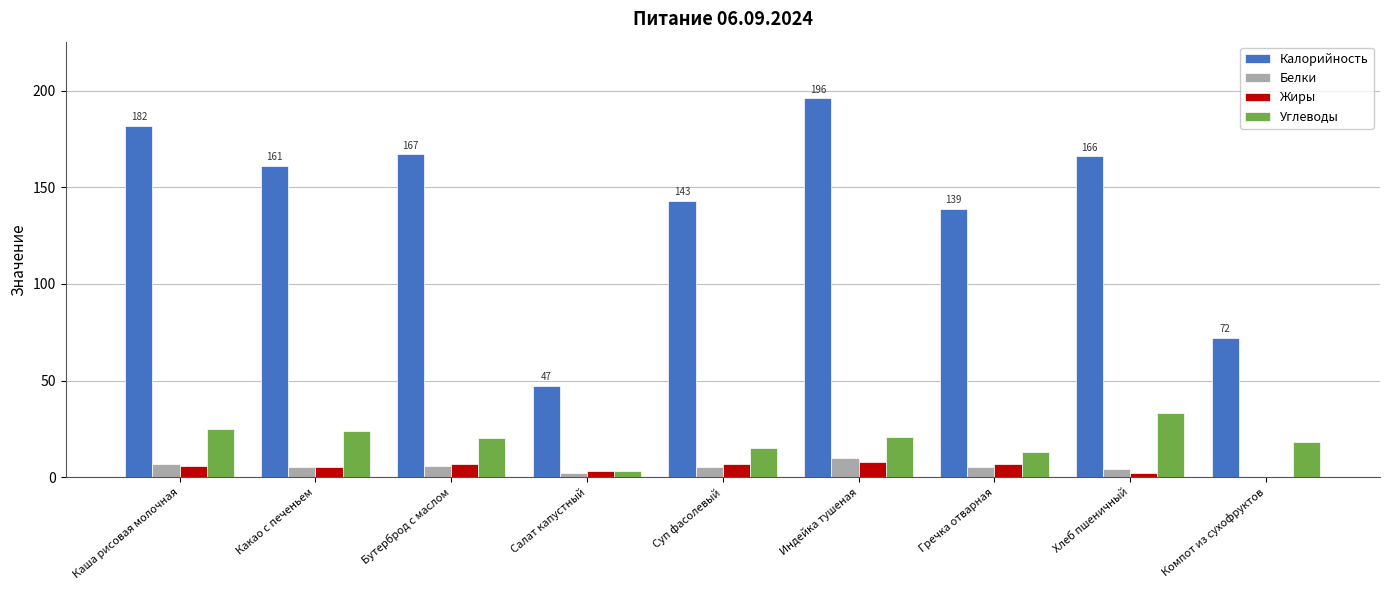

True or false: Калорийность has a value of 196 at Индейка тушеная.

True